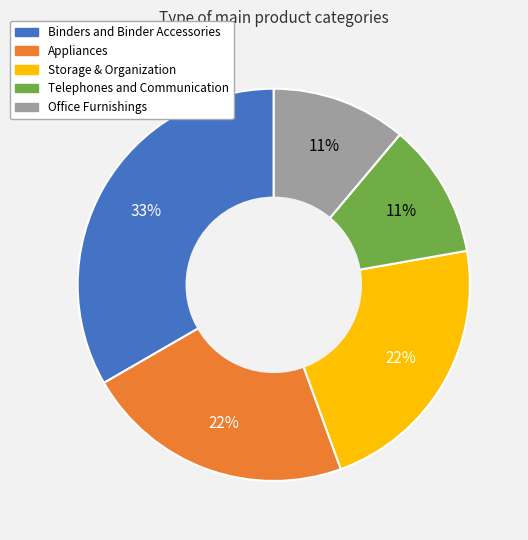

Is it true that Binders and Binder Accessories is 44% of the pie?

False